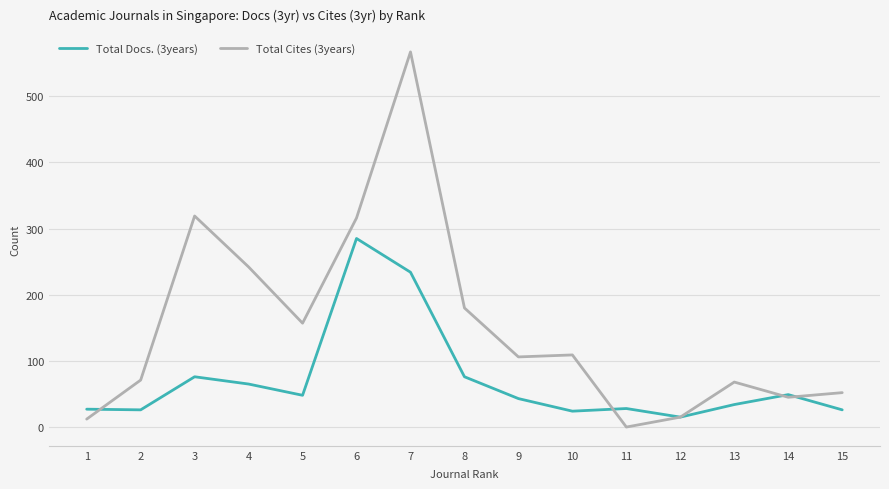

True or false: Total Docs. (3years) has a value of 47 at 15.

False